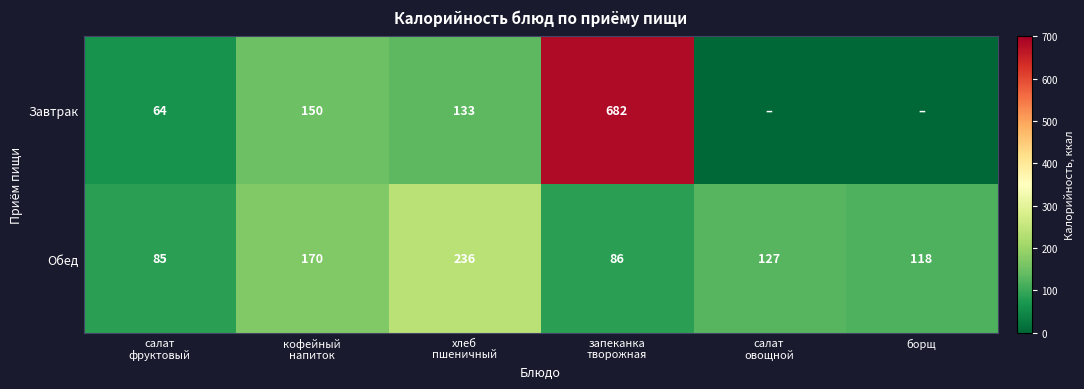

What is the sum of all Обед values?

822